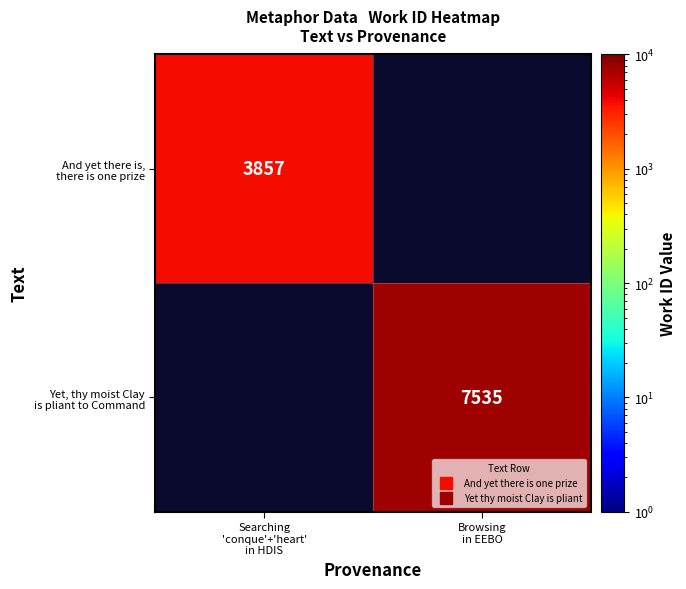

What is the approximate value of Yet, thy moist Clay is pliant to Command at Browsing in EEBO?

7535.0